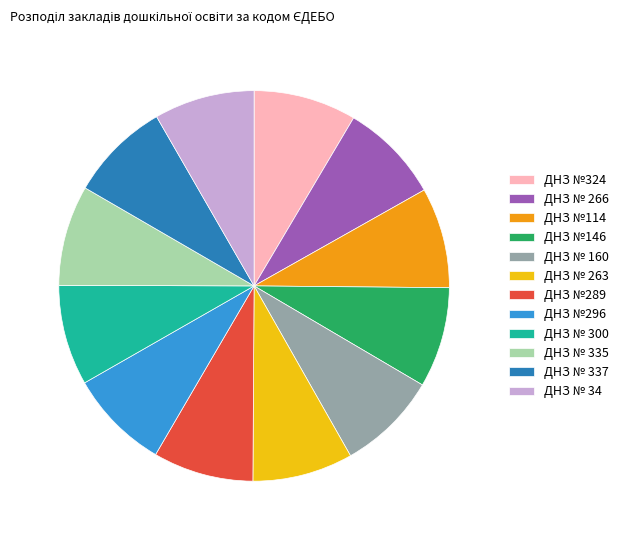

Do ДНЗ № 300 and ДНЗ №114 together represent more than half of the pie?

No